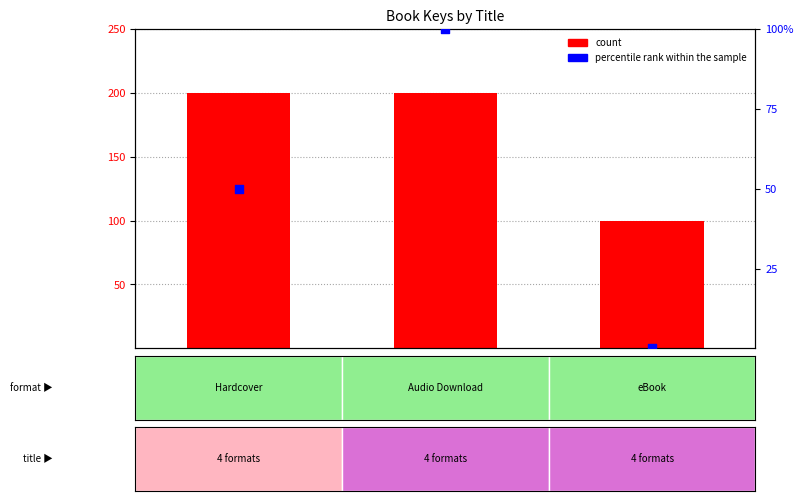

What are all the series names shown in the legend?

count, percentile rank within the sample